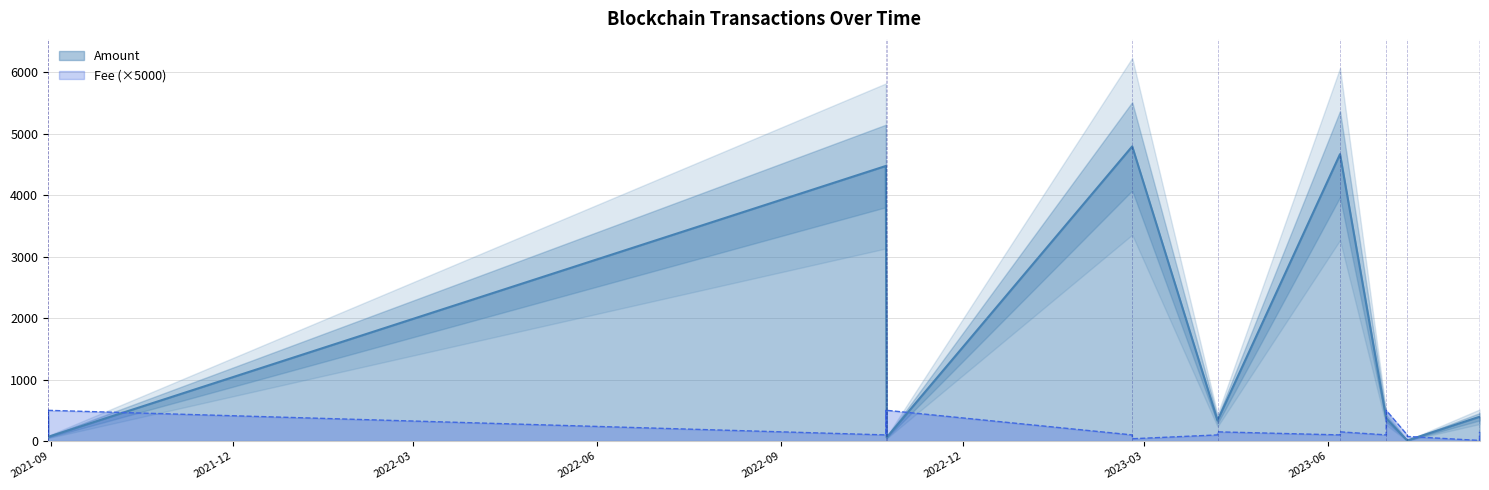

Which label corresponds to the largest value in the chart?

2023-02-23 05:39:00